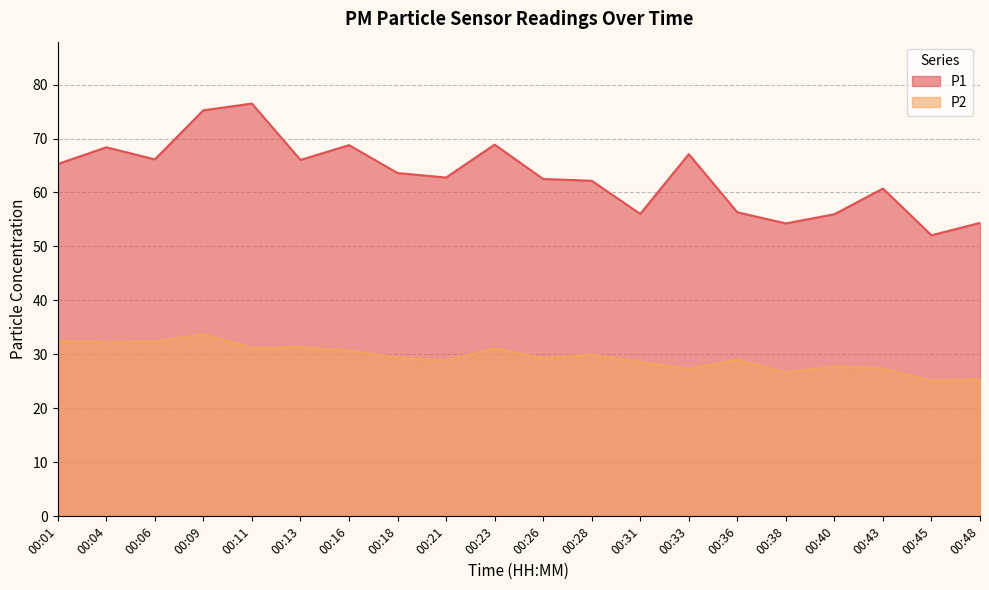

True or false: P2 and P1 intersect in this chart.

False